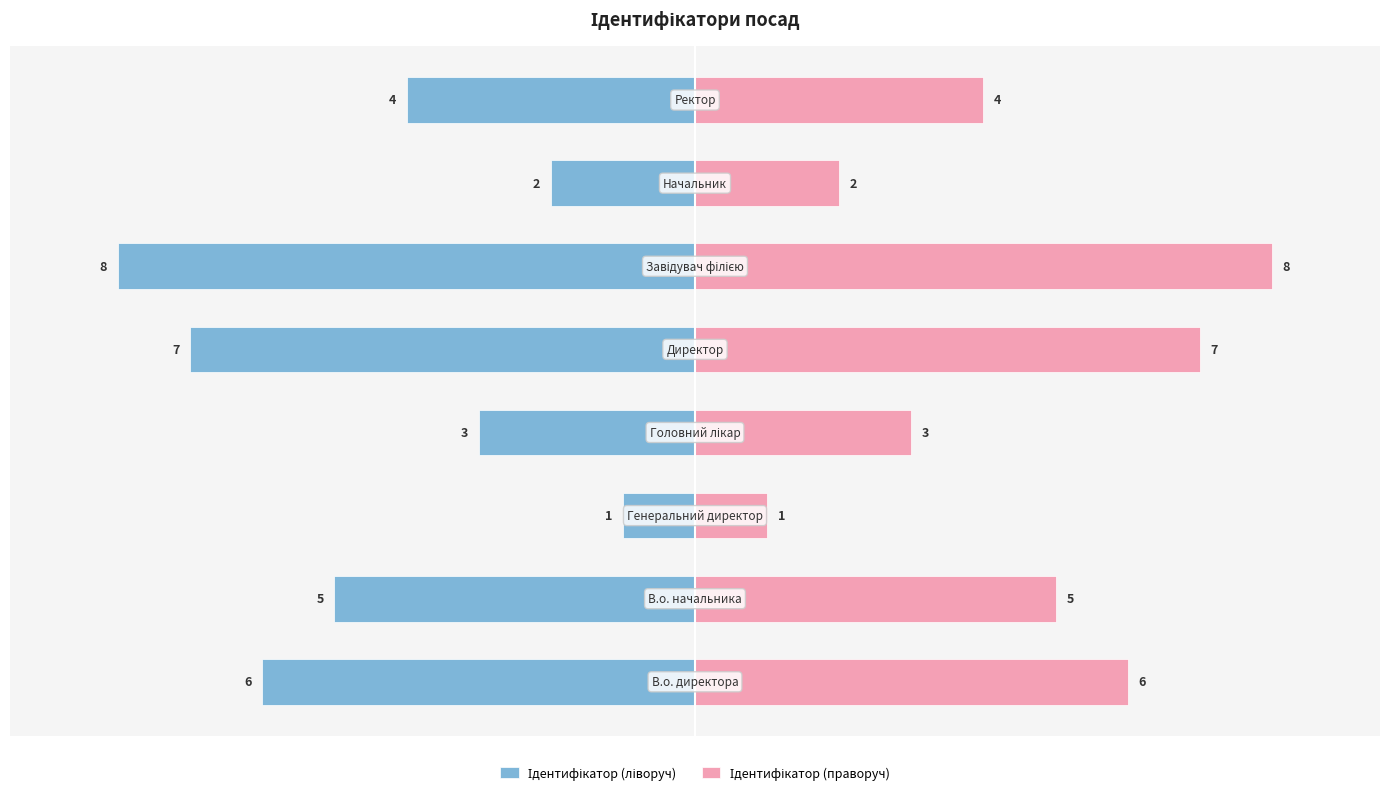

At −10.0, list the series in order from largest to smallest.

Ідентифікатор (праворуч), Ідентифікатор (ліворуч)